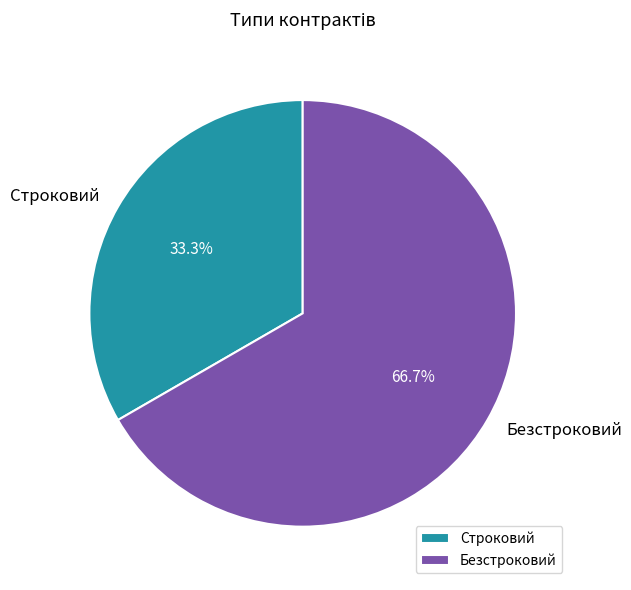

Rank the categories by value from lowest to highest.

Строковий, Безстроковий